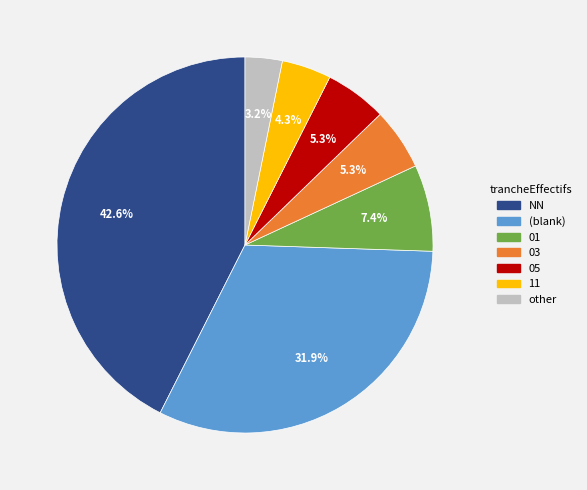

Is there a majority slice in this chart?

No